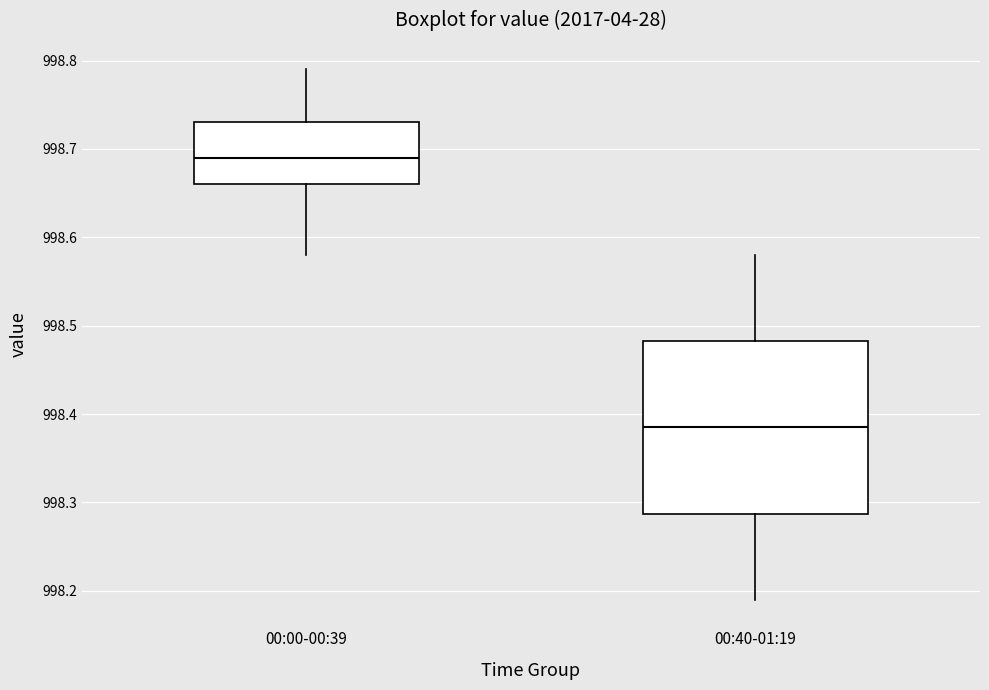

Comparing the boxes themselves (not the whiskers), which one is the tallest?

00:40-01:19